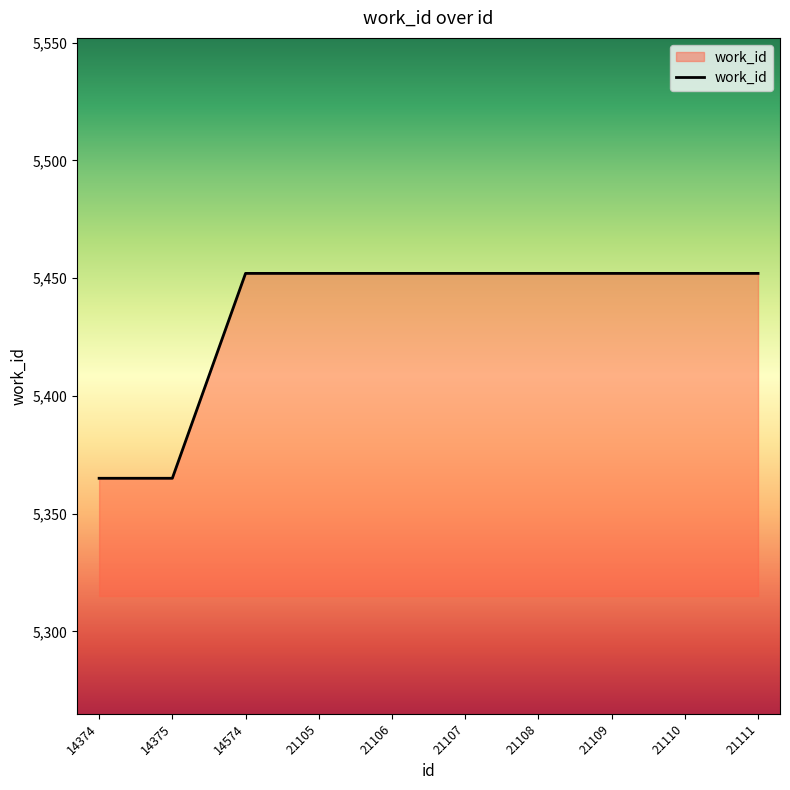

The chart shows a value of 1406 at 21106. True or false?

False